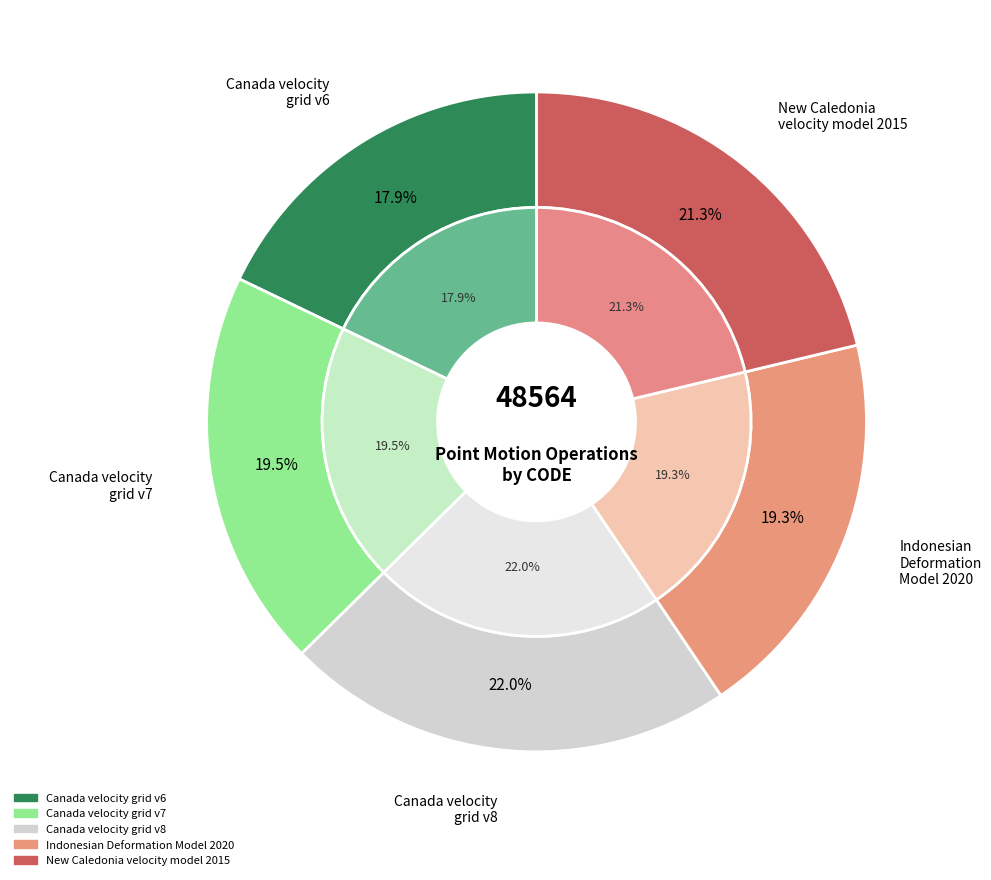

Rank the categories by value from highest to lowest.

Canada velocity grid v8, New Caledonia velocity model 2015, Canada velocity grid v7, Indonesian Deformation Model 2020, Canada velocity grid v6